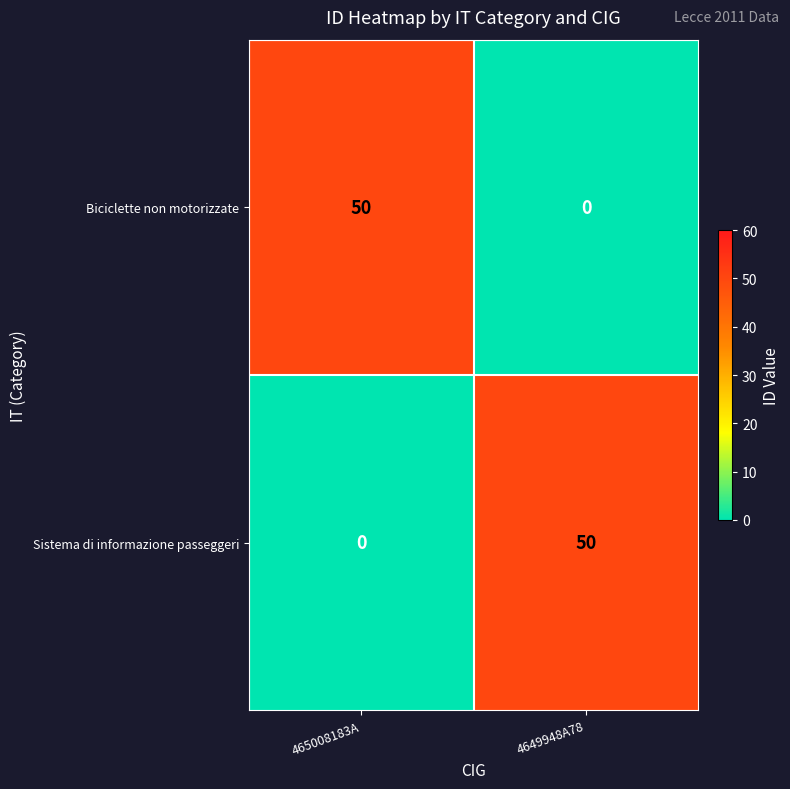

True or false: Biciclette non motorizzate has a value of -33 at 4649948A78.

False